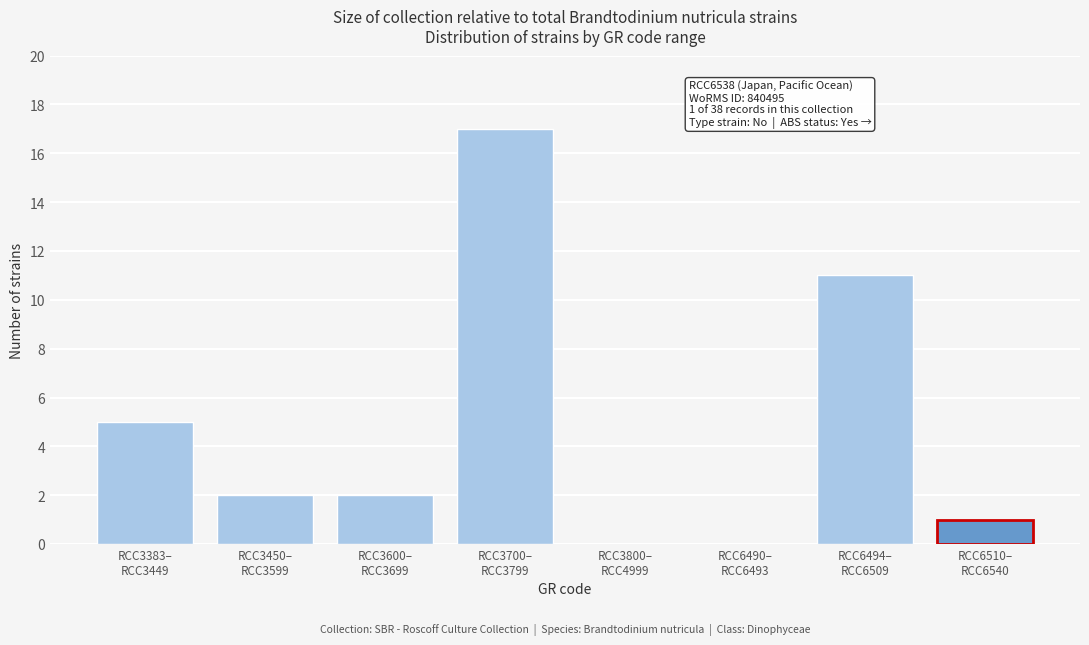

What is the maximum value shown in the chart?

17